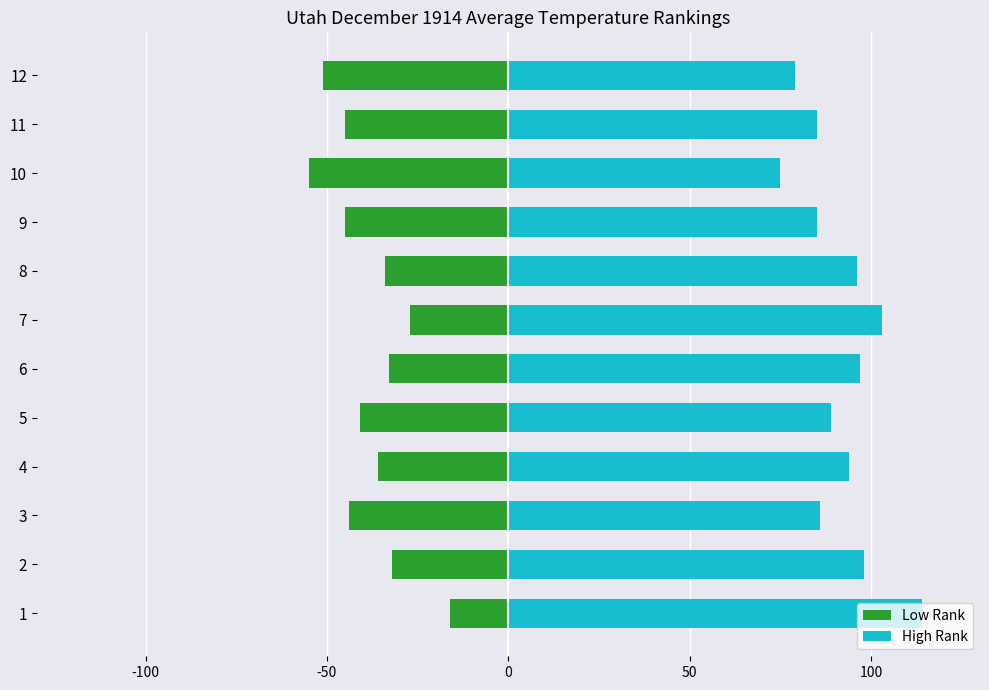

At how many categories does at least one series exceed 36?

12